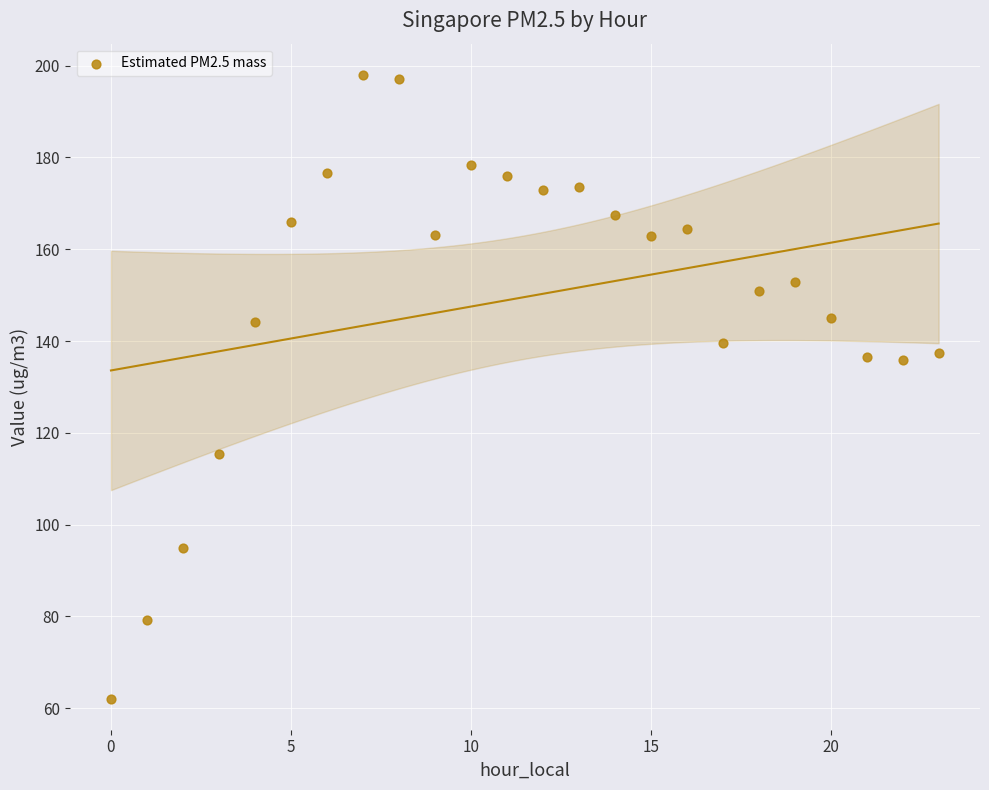

What is the range of Y values (max minus min)?

135.9